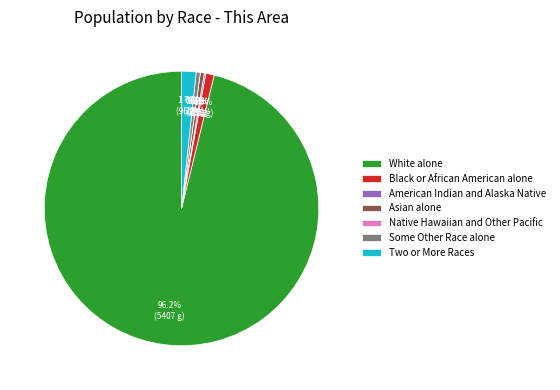

Which category has the smallest portion of the pie?

Native Hawaiian and Other Pacific